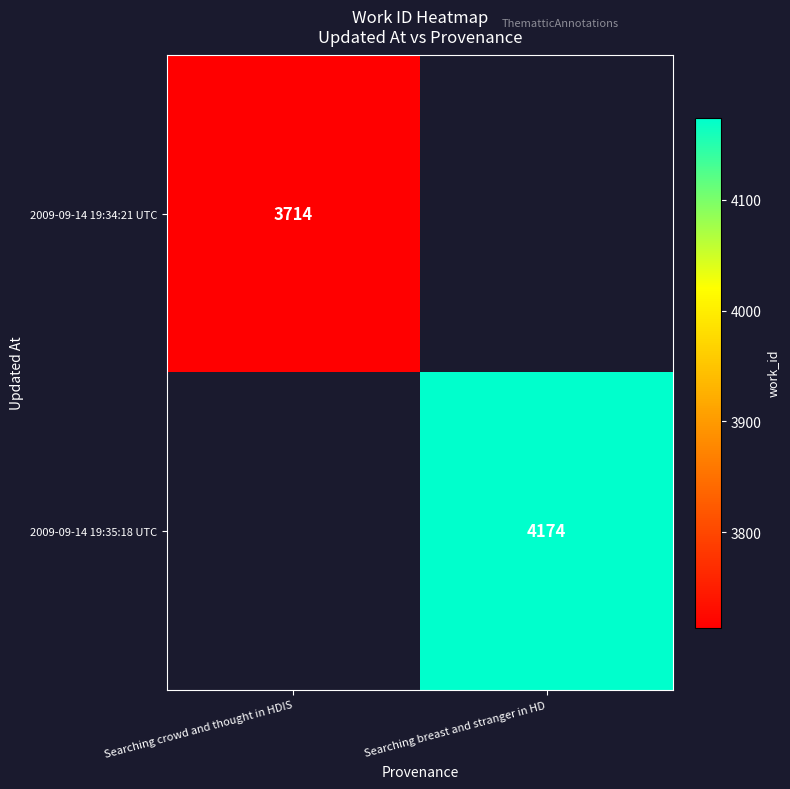

The 2009-09-14 19:34:21 UTC series shows 3714 at Searching crowd and thought in HDIS. True or false?

True